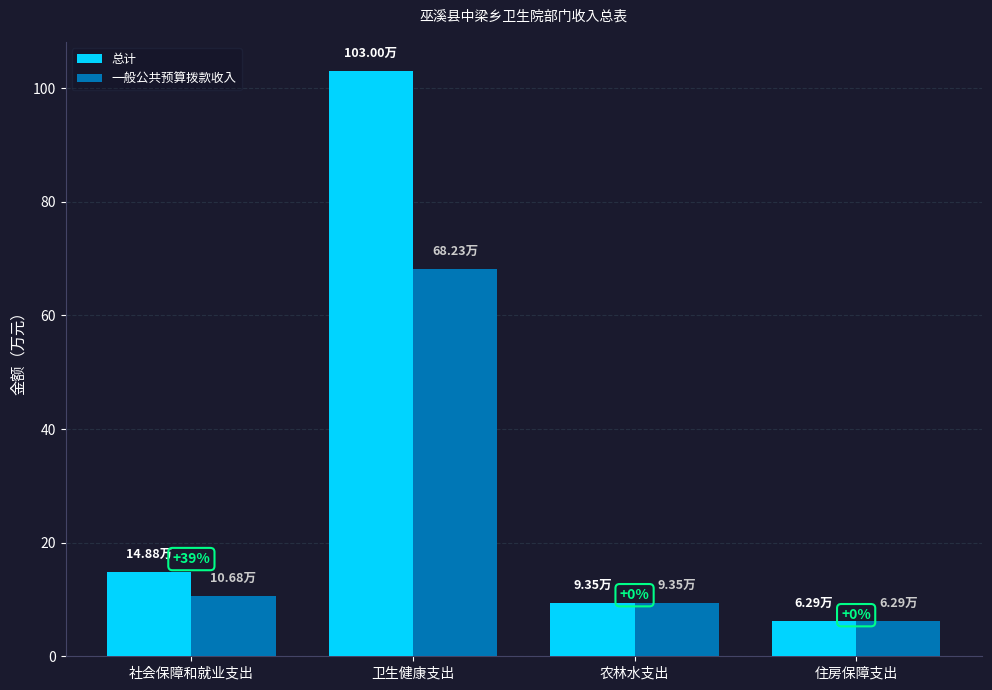

Which category has the highest value in the 总计 series?

卫生健康支出